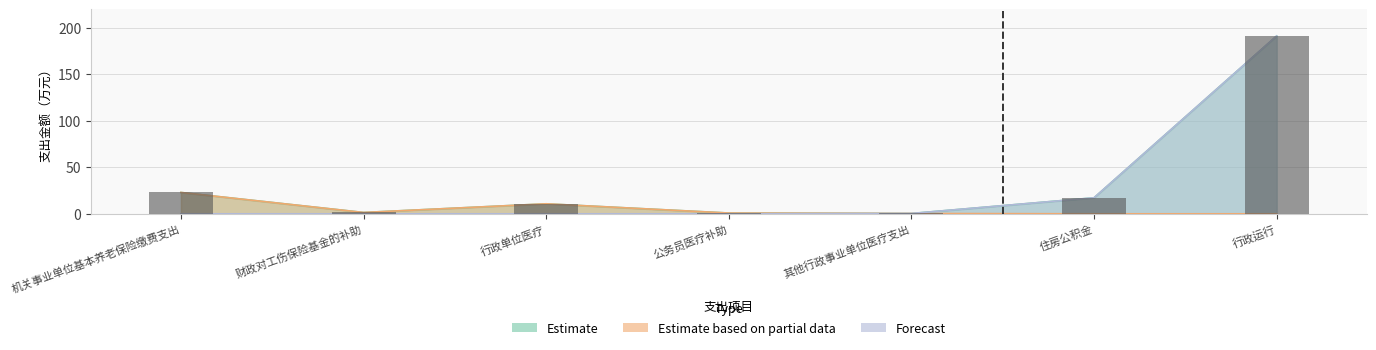

What is the spread (max minus min) of values at 住房公积金?

17.2